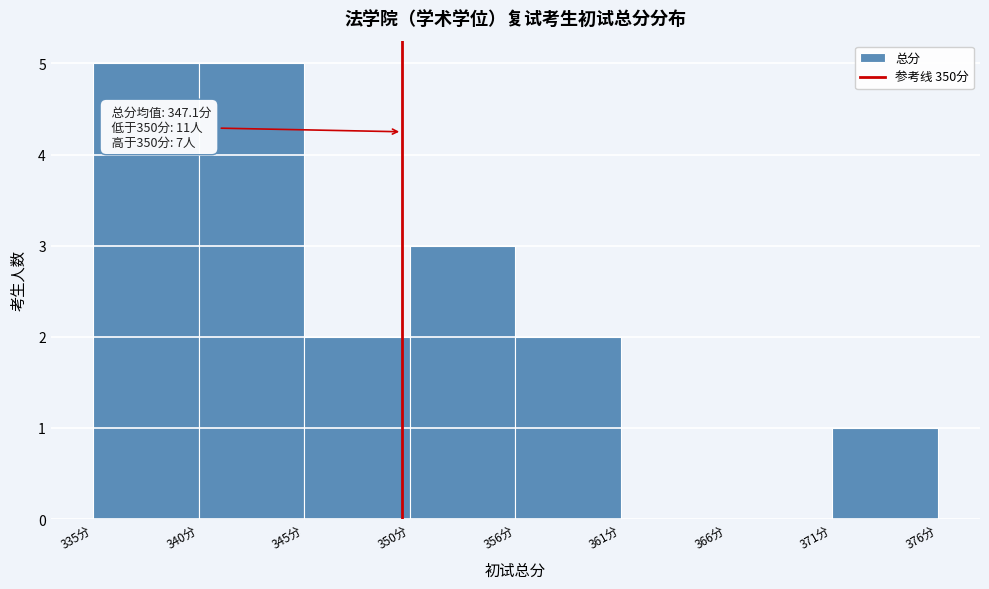

Reading left to right, transcribe all the data shown in this chart.

335分=5	340分=5	345分=2	350分=3	356分=2	361分=0	366分=0	371分=1